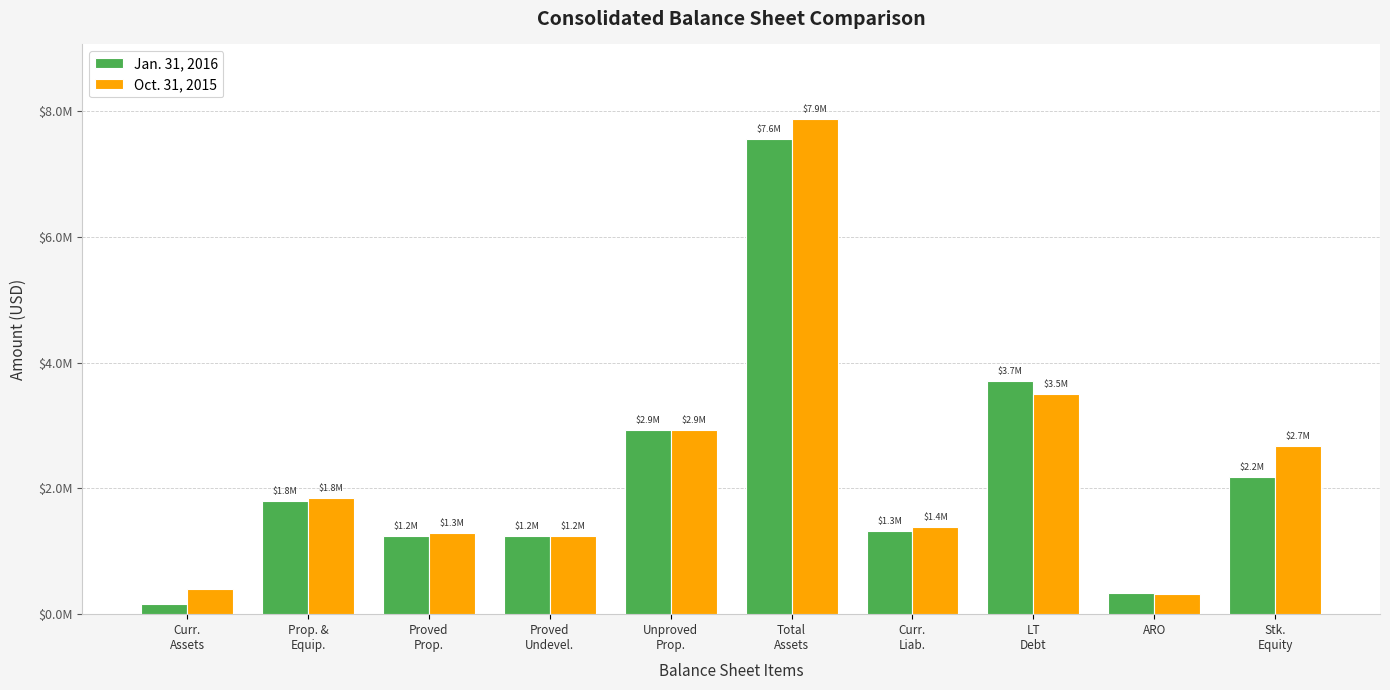

At which category does the chart reach its minimum across all series?

Curr.
Assets